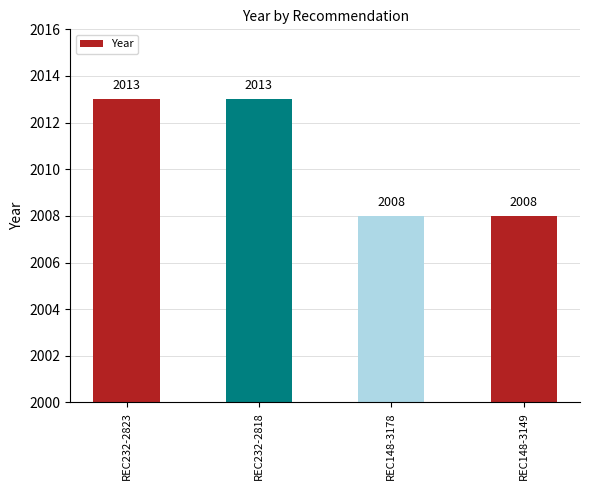

Reading left to right, what are all the values shown in this chart?

2013	2013	2008	2008